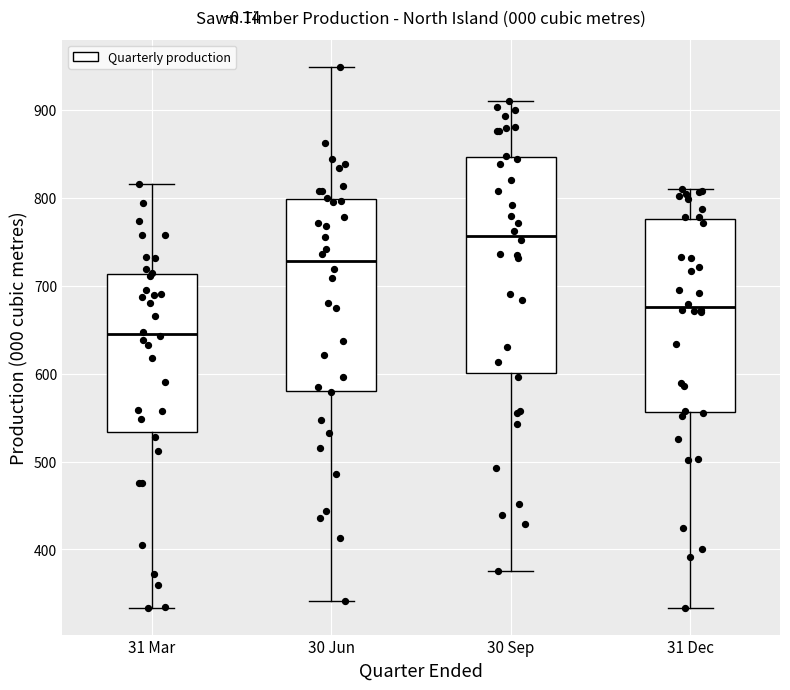

Comparing the boxes themselves (not the whiskers), which one is the tallest?

30 Sep